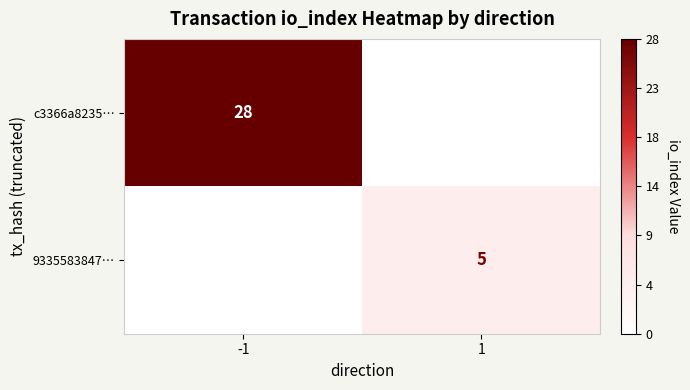

The 9335583847… series shows 7 at 1. True or false?

False